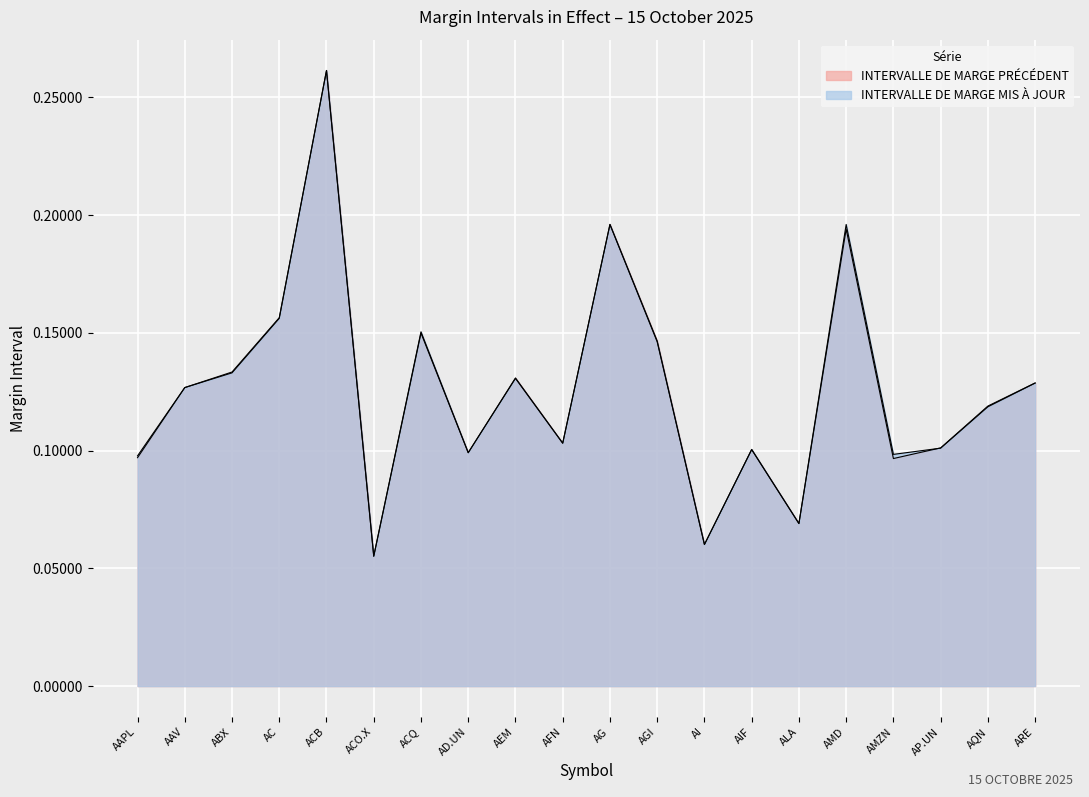

At which category is the sum across all series the highest?

ACB